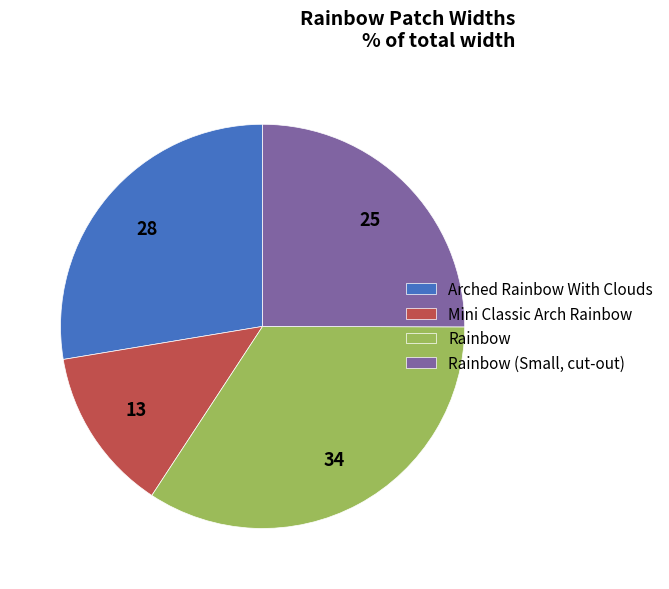

Rank the categories by value from lowest to highest.

Mini Classic Arch Rainbow, Rainbow (Small, cut-out), Arched Rainbow With Clouds, Rainbow